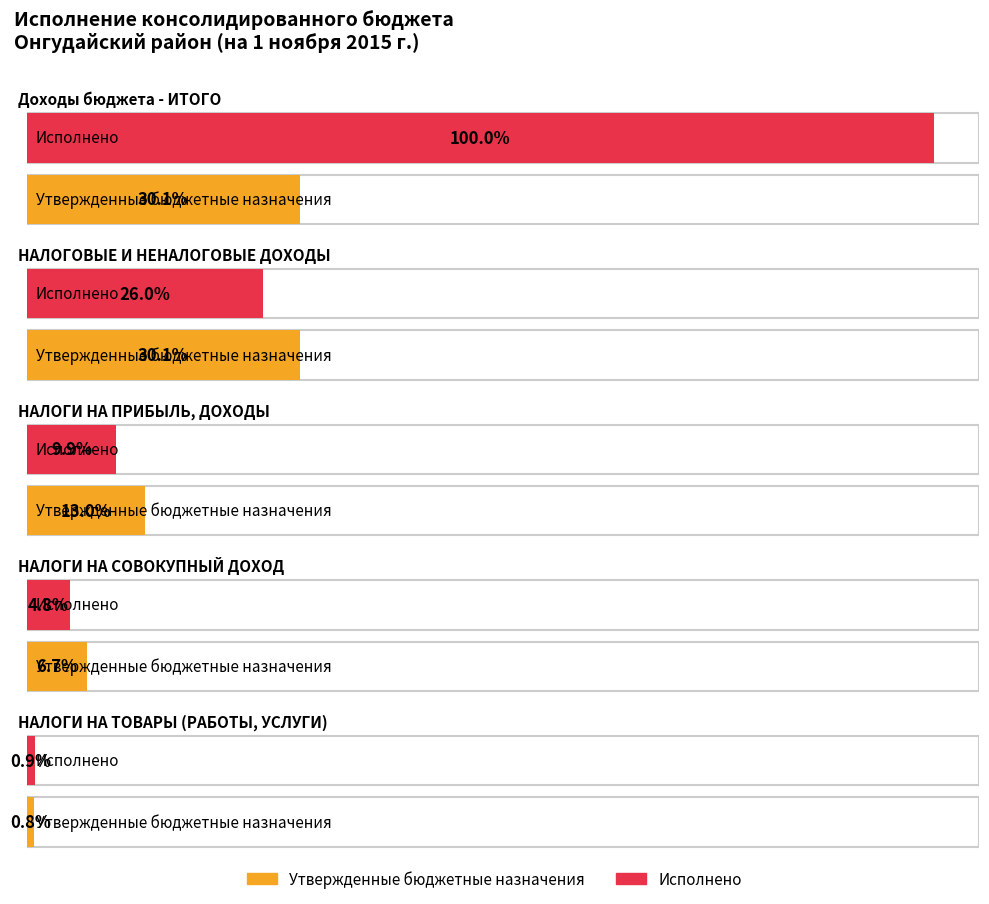

Is it true that Утвержденные бюджетные назначения equals 29982845.1 at Доходы бюджета - ИТОГО?

False